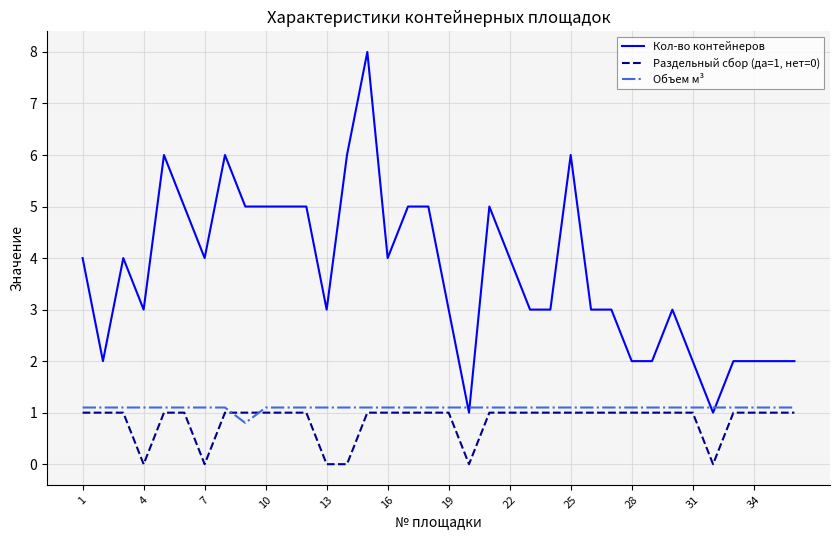

Which series has the largest total across all categories?

Кол-во контейнеров